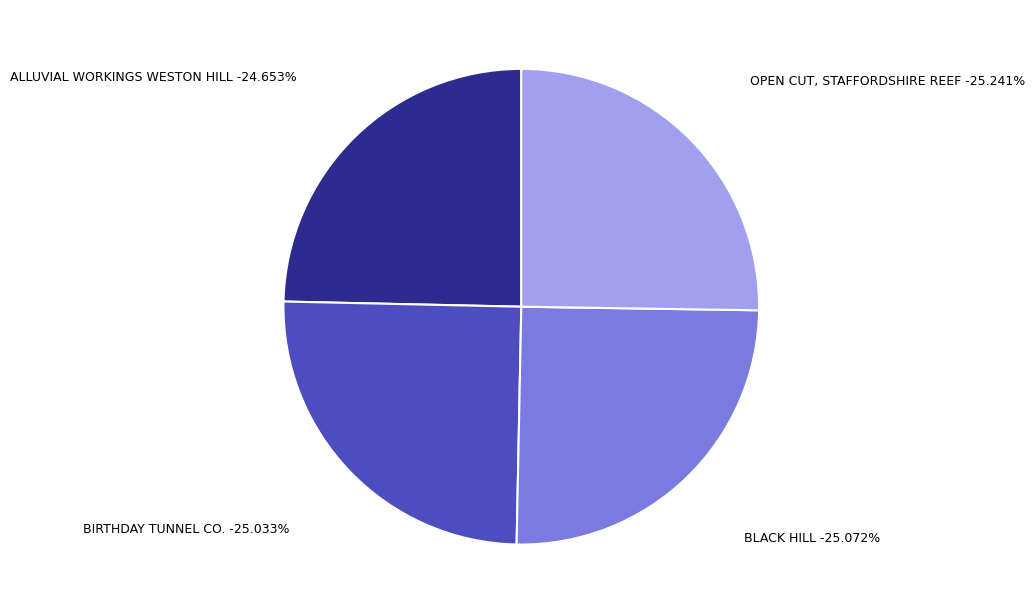

Count the number of slices in the pie.

4